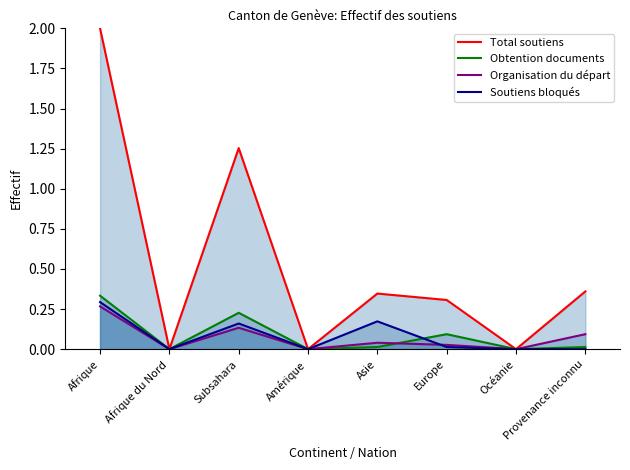

How many values in Total soutiens are above zero?

5